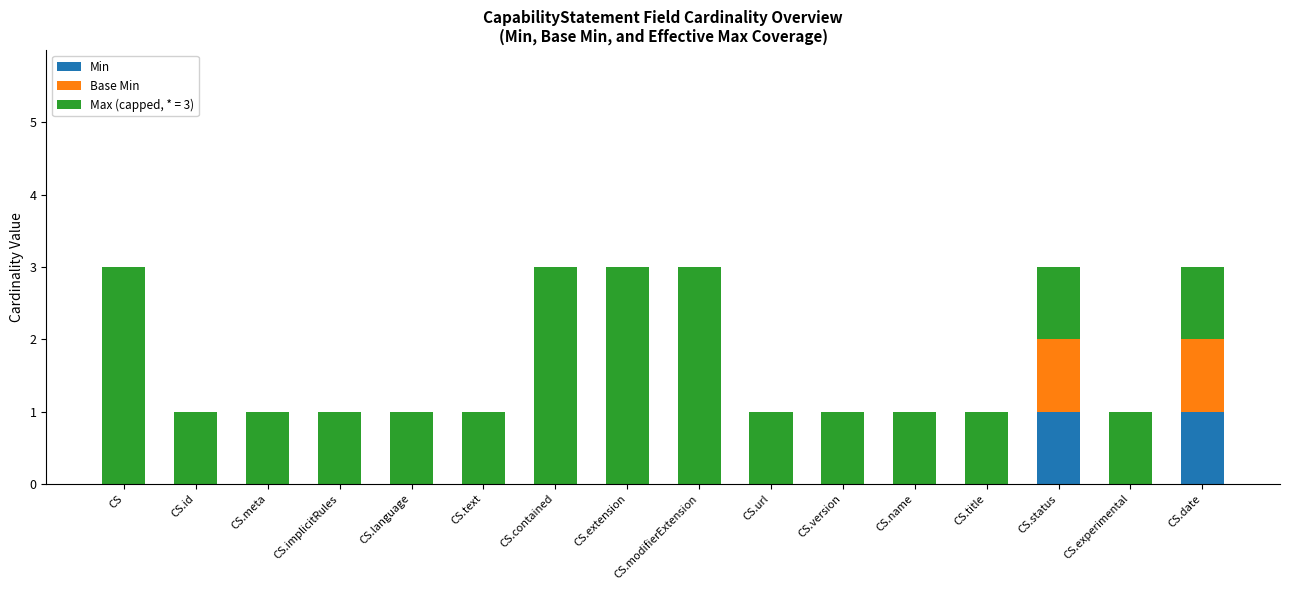

The value of Min at CS.extension is 1. True or false?

False